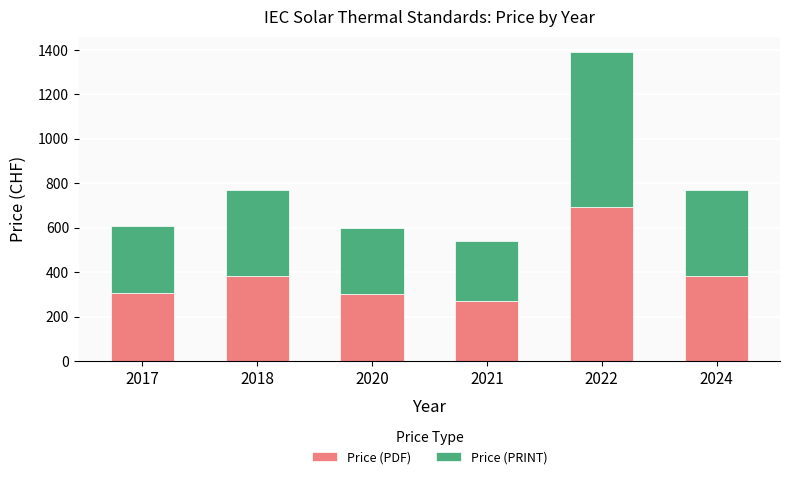

What is the difference between the second highest and second lowest values in the Price (PDF) series?

85